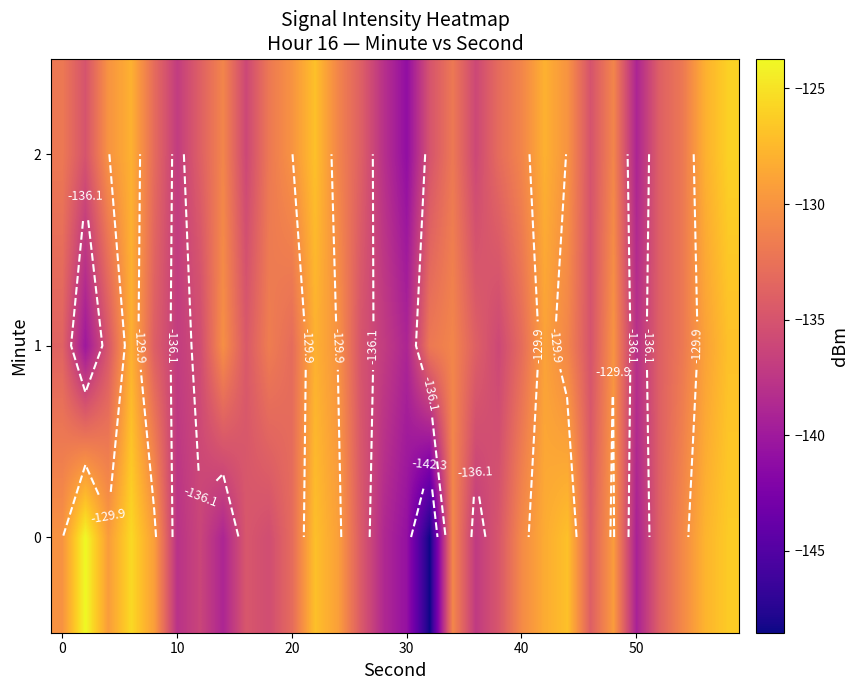

How many data points in 2 are less than -132?

14